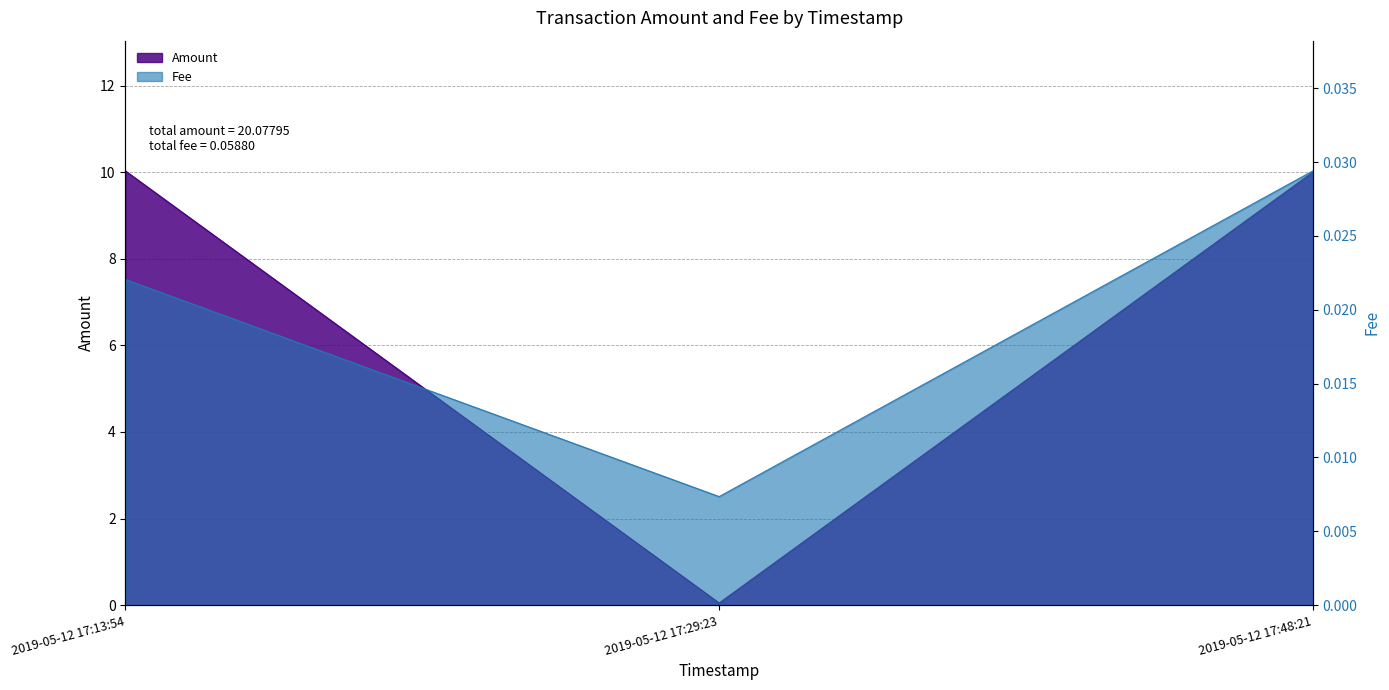

Which category has the highest value across all series?

2019-05-12 17:13:54